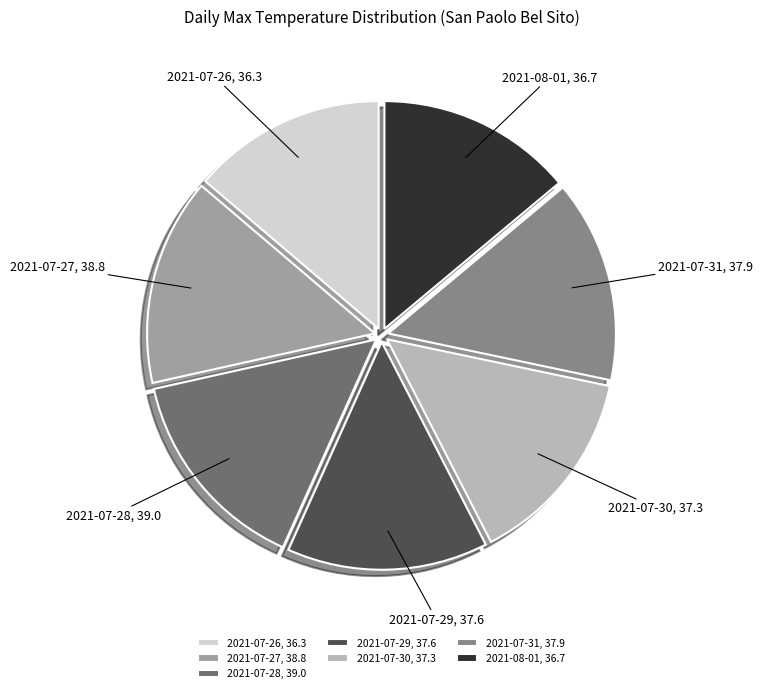

The 2021-07-28 slice represents 22% of the pie. True or false?

False